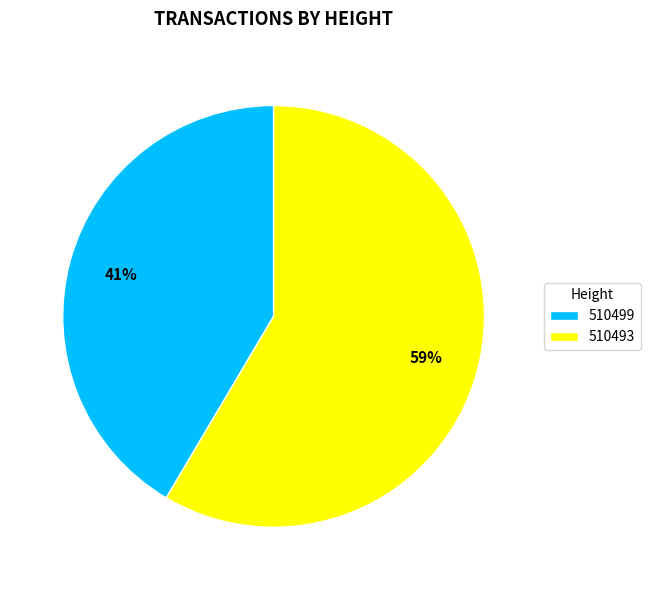

Do 510493 and 510499 together represent more than half of the pie?

Yes